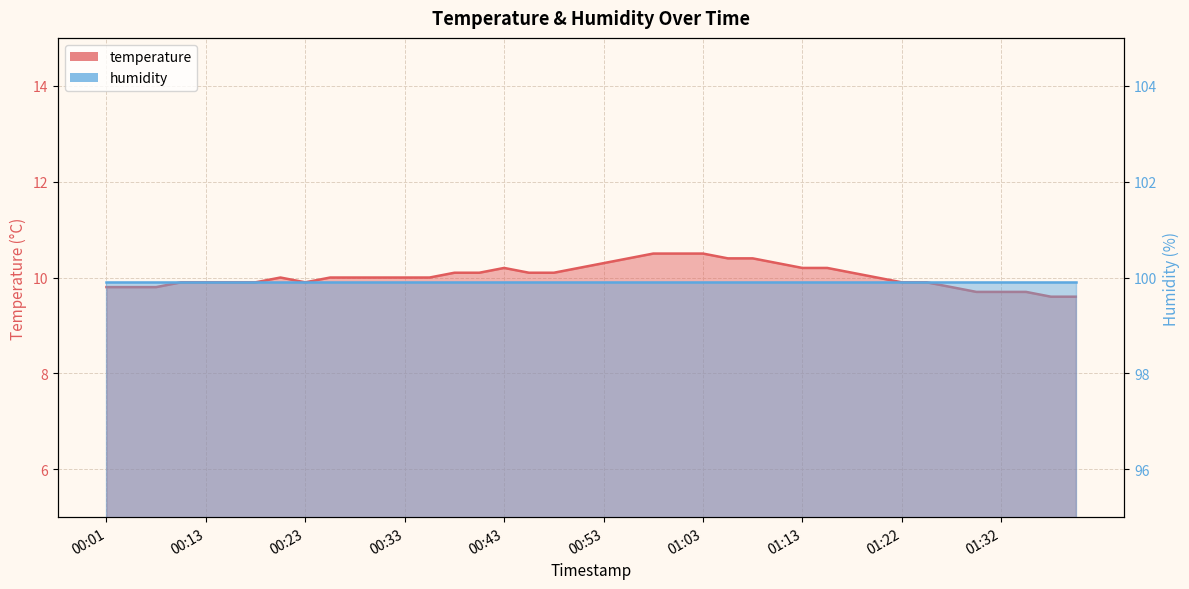

Reading right to left, list all the values displayed in this chart.

01:40=9.6	01:37=9.6	01:35=9.7	01:32=9.7	01:30=9.7	01:27=9.8	01:25=9.9	01:22=9.9	01:20=10.0	01:17=10.1	01:15=10.2	01:13=10.2	01:10=10.3	01:08=10.4	01:05=10.4	01:03=10.5	01:00=10.5	00:58=10.5	00:55=10.4	00:53=10.3	00:51=10.2	00:48=10.1	00:46=10.1	00:43=10.2	00:41=10.1	00:38=10.1	00:36=10.0	00:33=10.0	00:31=10.0	00:28=10.0	00:26=10.0	00:23=9.9	00:21=10.0	00:18=9.9	00:16=9.9	00:13=9.9	00:08=9.9	00:06=9.8	00:03=9.8	00:01=9.8